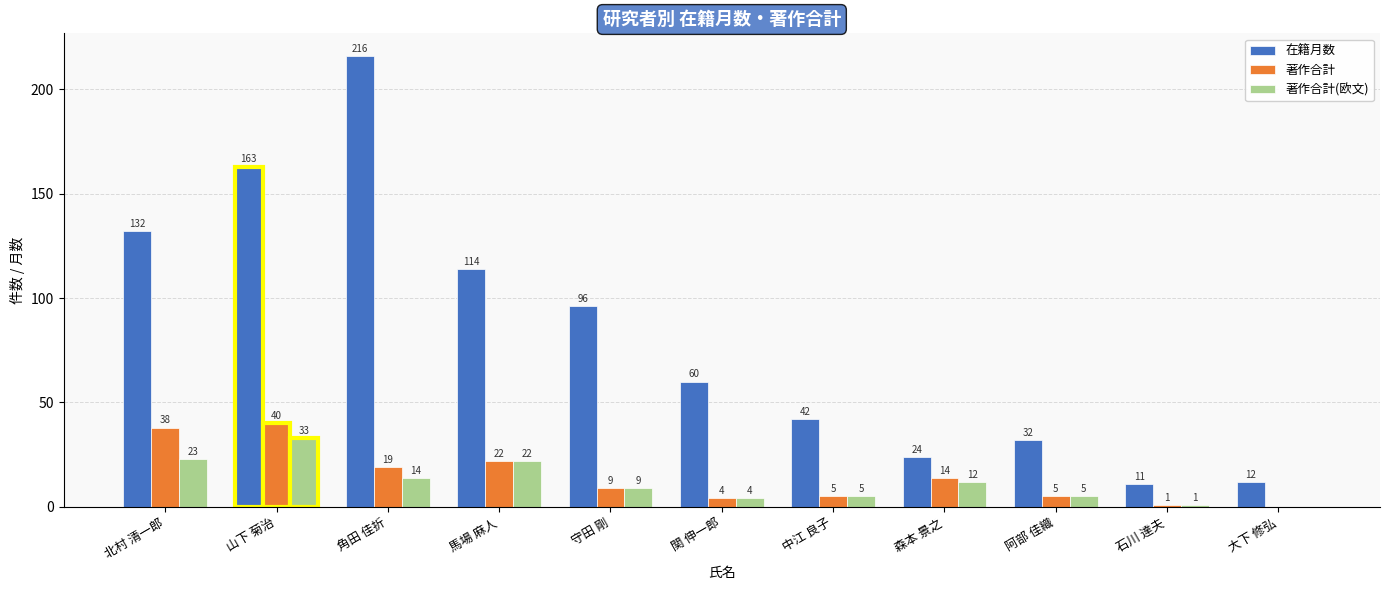

What is the sum of all 在籍月数 values?

902